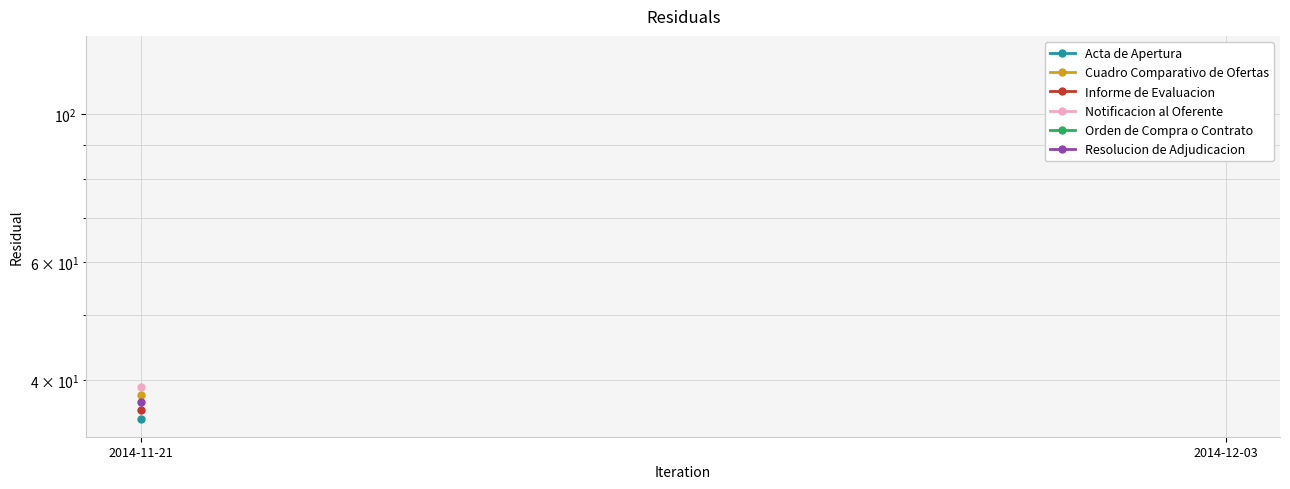

Where is Acta de Apertura nearest to the value 35?

2014-11-21